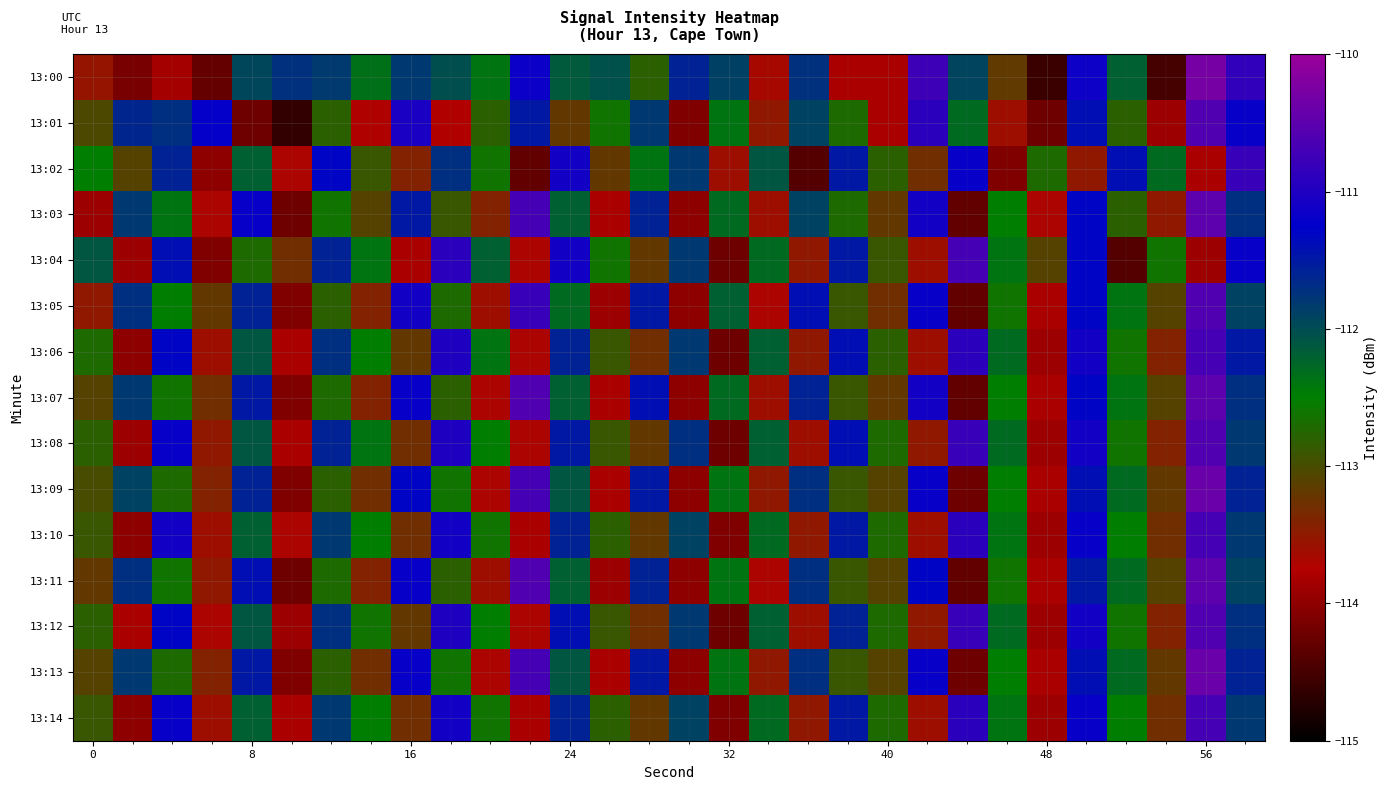

Which series has the largest range (max minus min)?

13:00